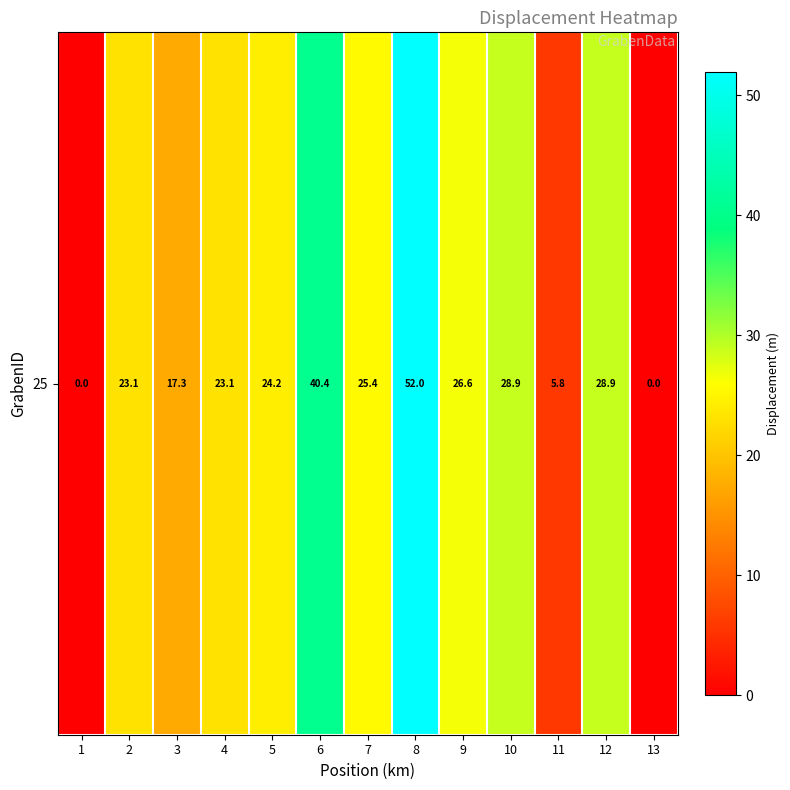

List the labels in order of value, smallest first.

1, 13, 11, 3, 2, 4, 5, 7, 9, 10, 12, 6, 8